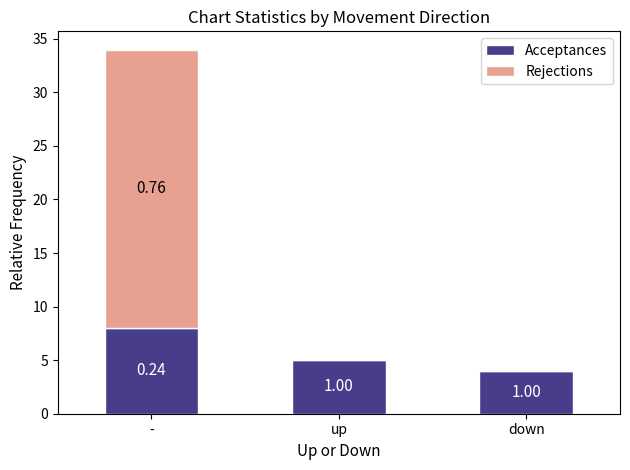

What position from the right is -?

3